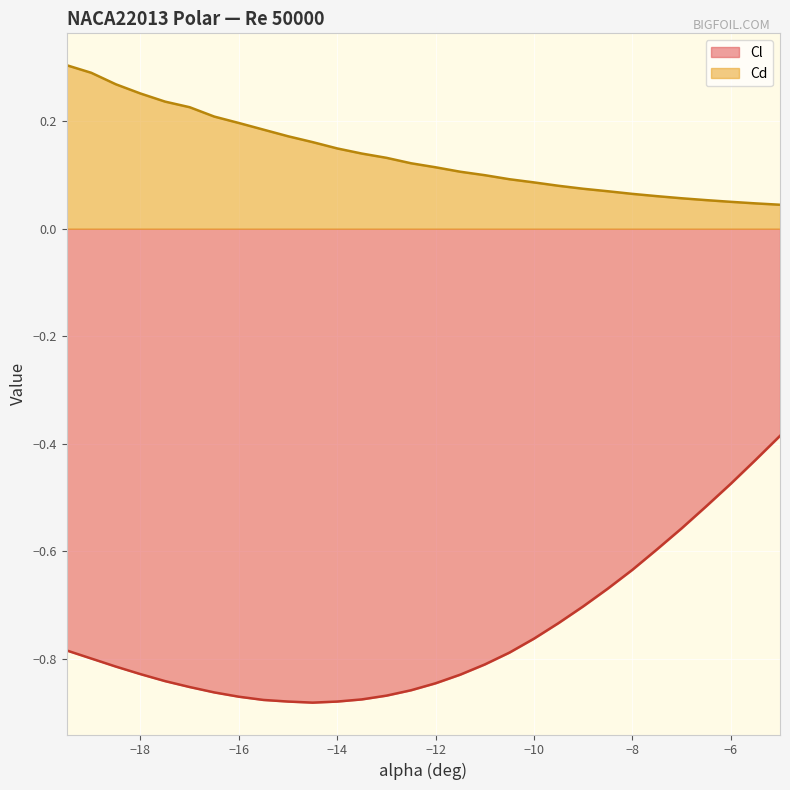

What is the difference between the Cl values at -6.5 and -11.5?

0.3